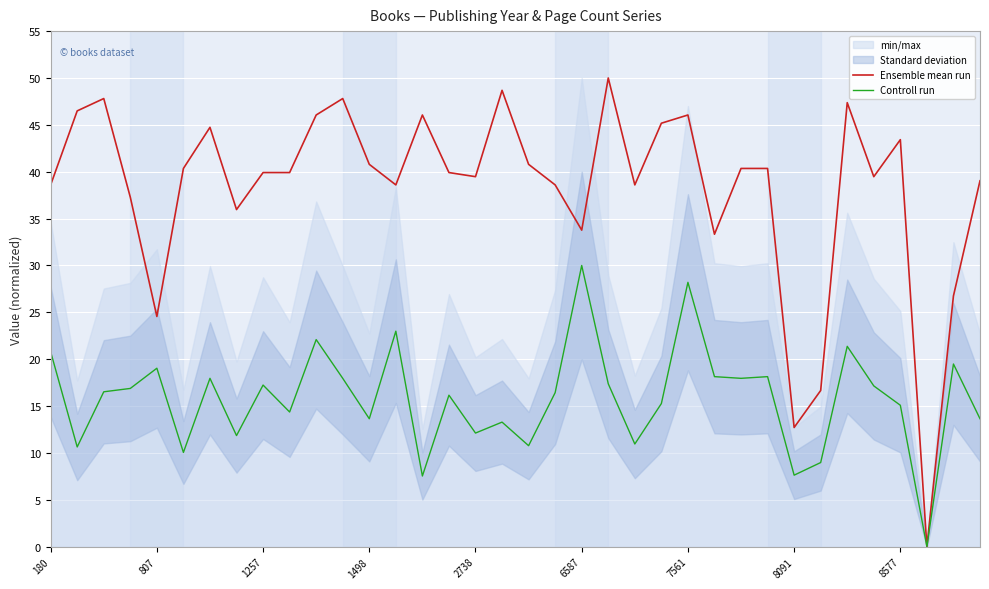

The value of Ensemble mean run at 6587 is 33.8. True or false?

True